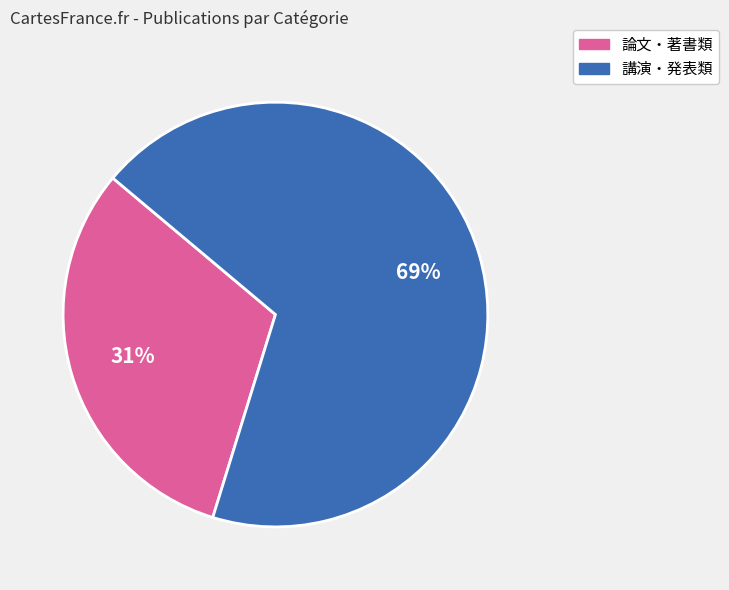

Does any single category account for the majority?

Yes